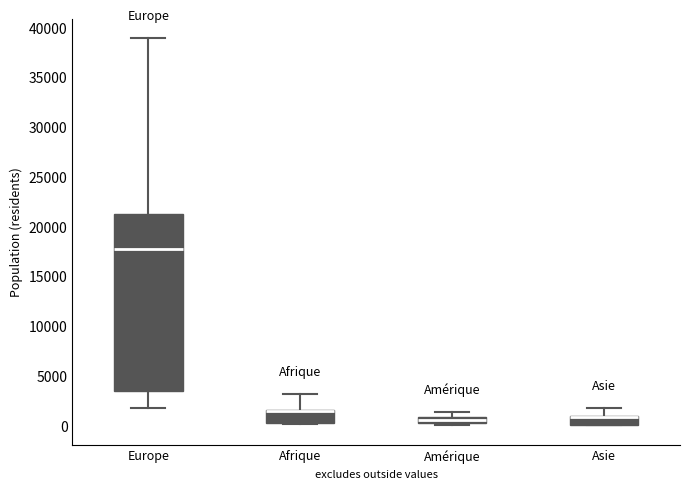

Where does the upper whisker of the box for Asie end on the y-axis? The values are not printed on the chart, so give them approximately, as read against the axis.

2000